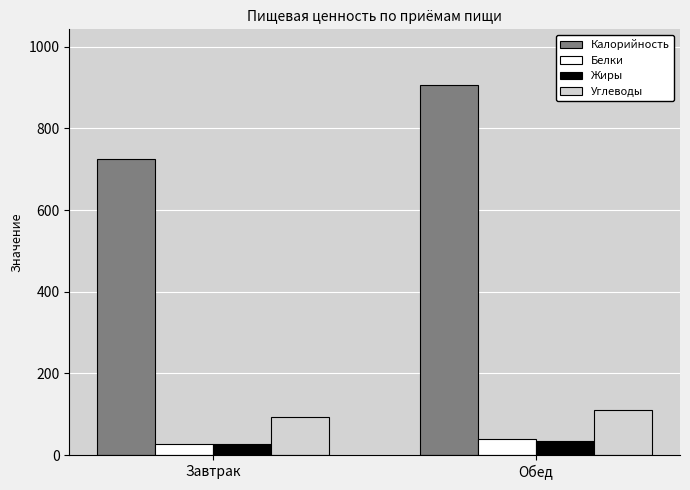

Where does the Углеводы series first go above 111?

Обед